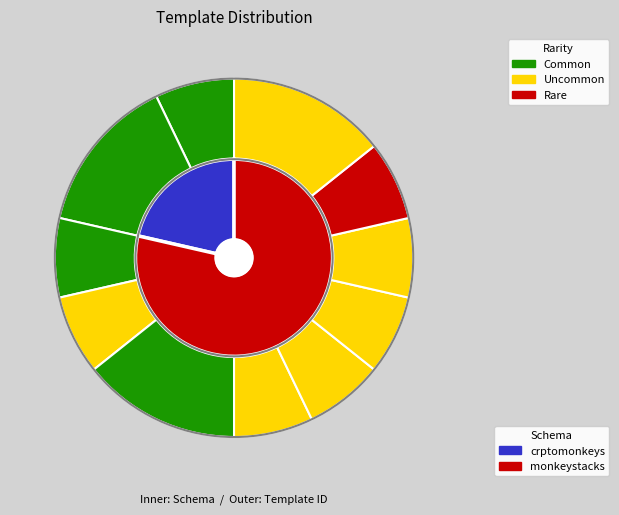

Does any single category account for the majority?

No